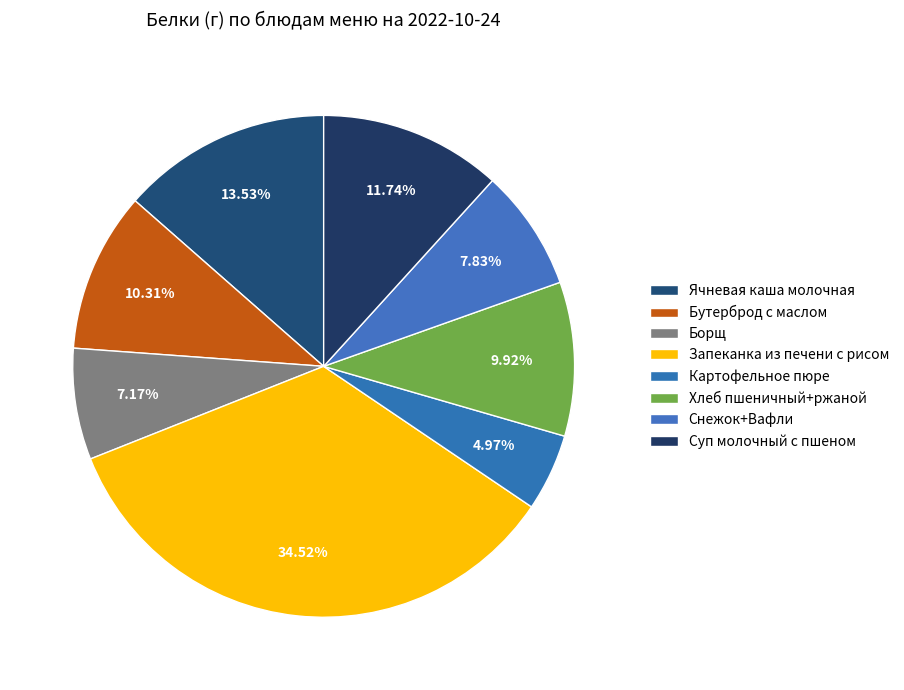

To the nearest percent, what percentage of the pie is Снежок+Вафли?

8%